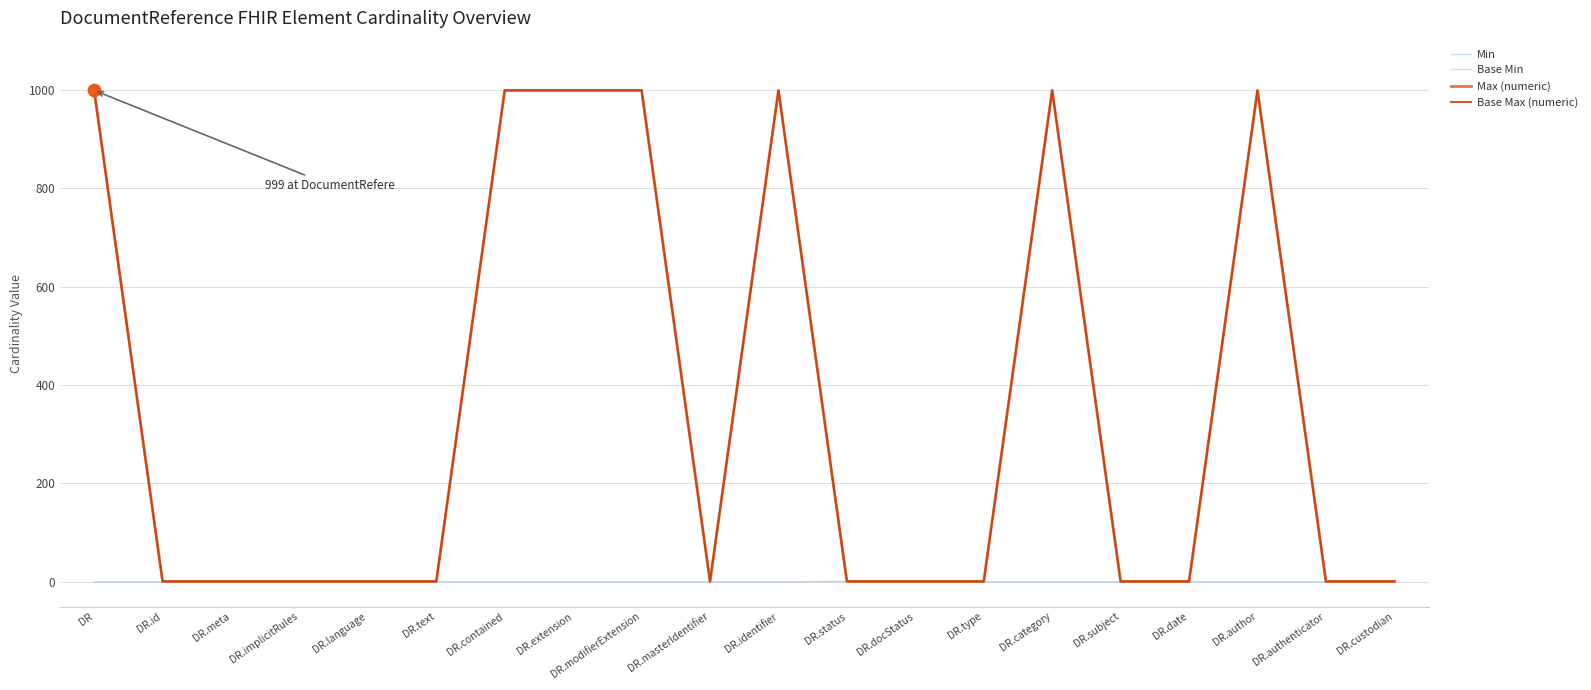

Which series has the largest total across all categories?

Max (numeric)